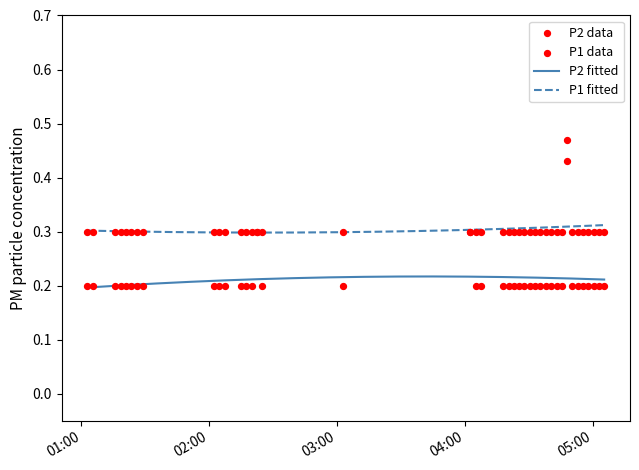

True or false: P2 fitted and P1 fitted intersect in this chart.

False